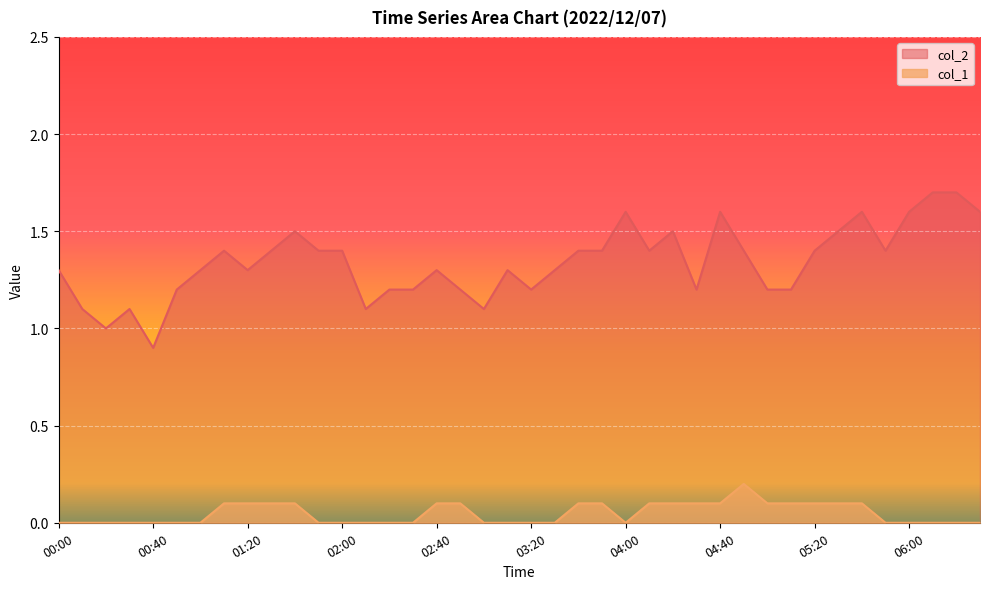

What is the maximum value for col_2?

1.7